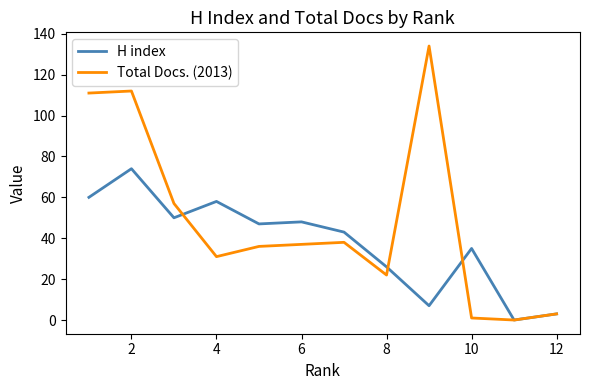

Reading left to right, extract all data points from this chart.

H index: 60	74	50	58	47	48	43	26	7	35	0	3
Total Docs. (2013): 111	112	57	31	36	37	38	22	134	1	0	3